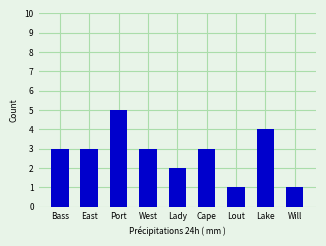

What is the difference between the maximum and minimum values?

4